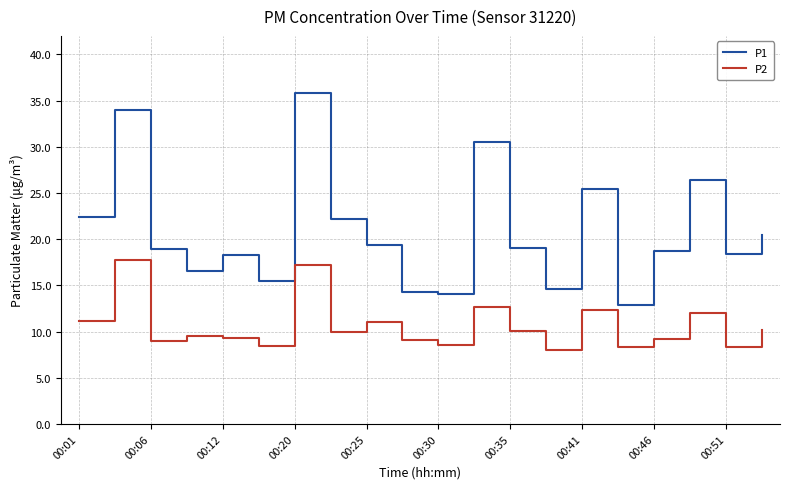

List the series in order of their peak value, highest first.

P1, P2